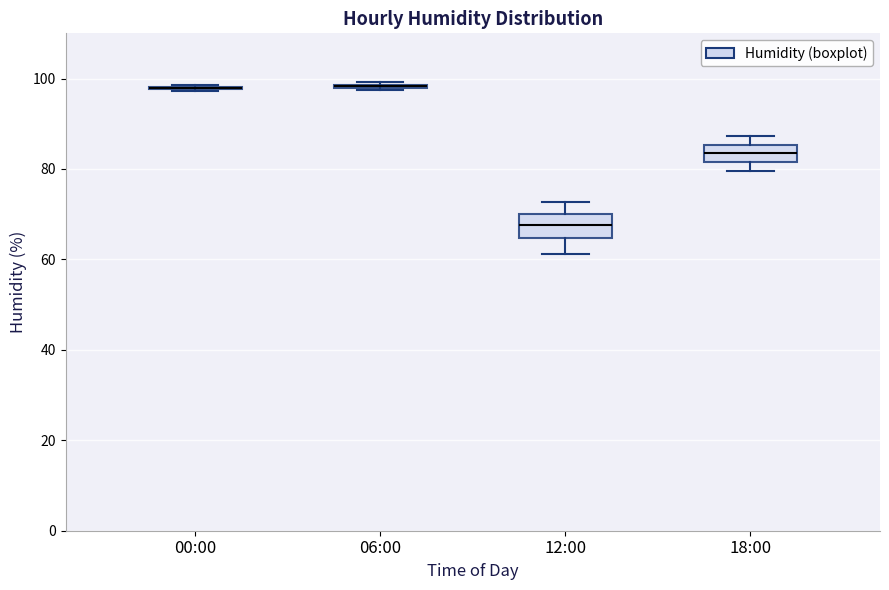

Reading left to right, transcribe this box plot: for each box, give where its median line is, the range the box spans, and where its two whiskers end, as read against the y-axis. The values are not printed on the chart, so give them approximately, as read against the axis.

00:00: box collapsed to a line at 98, whiskers 98 to 98
06:00: box collapsed to a line at 98, whiskers 98 to 100
12:00: median 68, box 64 to 70, whiskers 62 to 72
18:00: median 84, box 82 to 86, whiskers 80 to 88